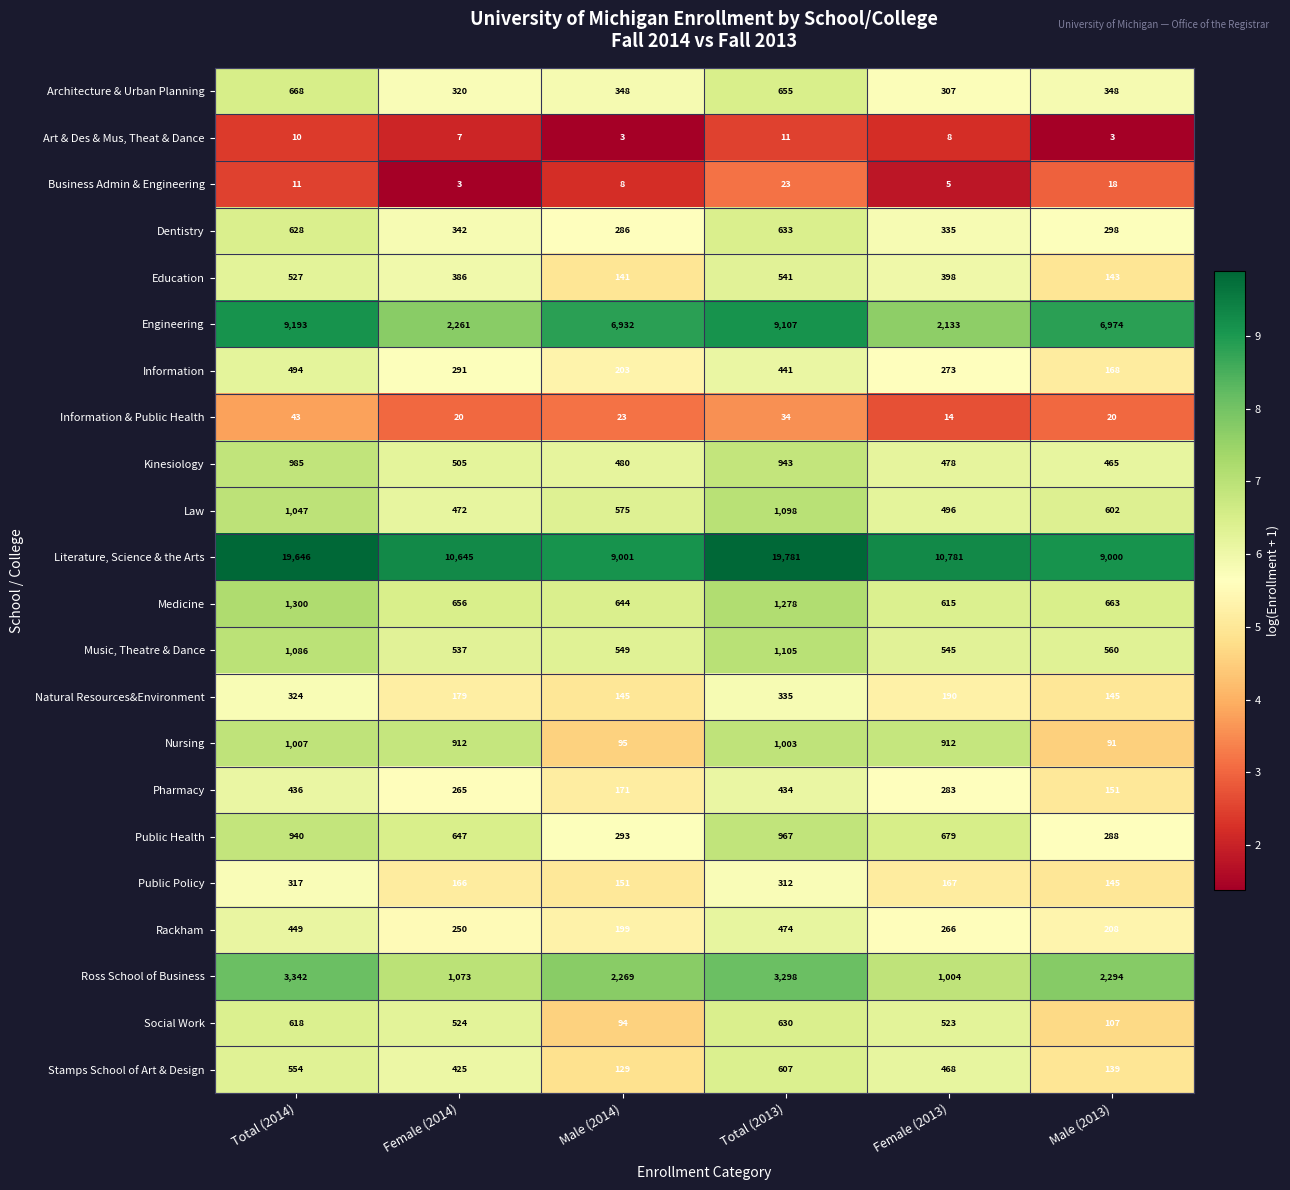

What is the sum of the Pharmacy values at Total (2014) and Female (2013)?

719